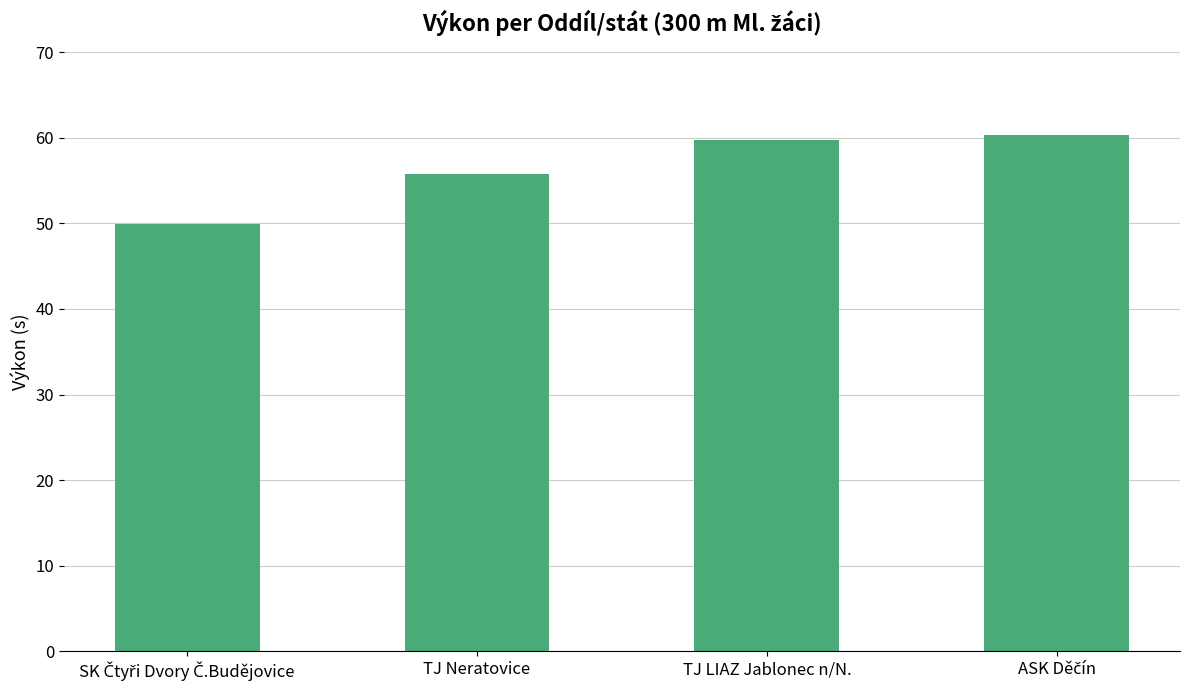

What is the smallest value displayed?

50.0